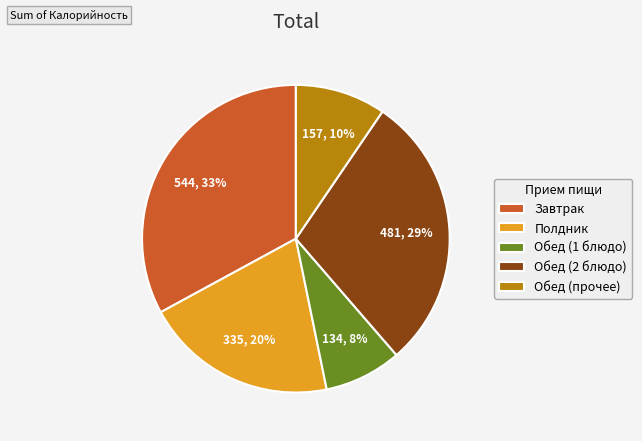

Is the sum of Полдник and Завтрак greater than half?

Yes